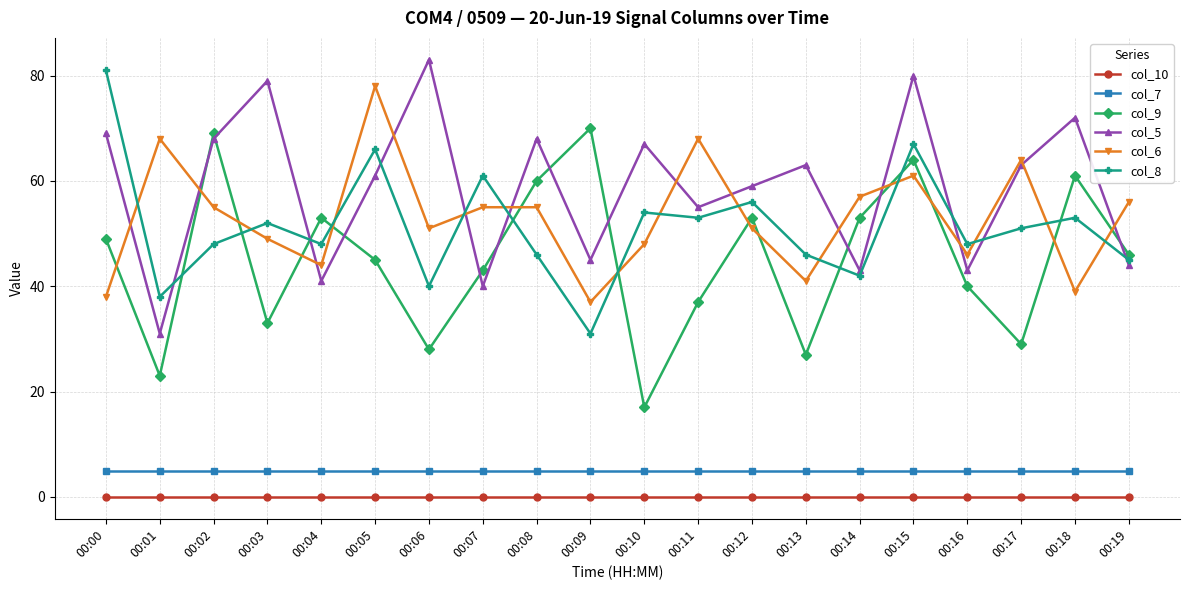

What is the sum of the col_7 values at 00:03 and 00:02?

10